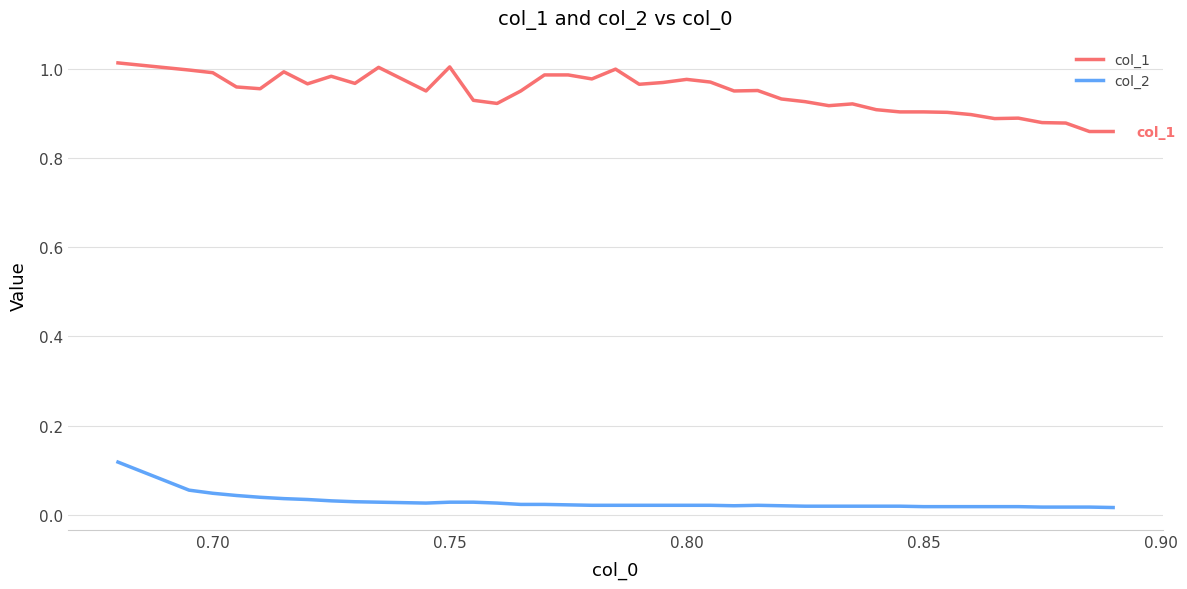

What are all the series names shown in the legend?

col_1, col_2